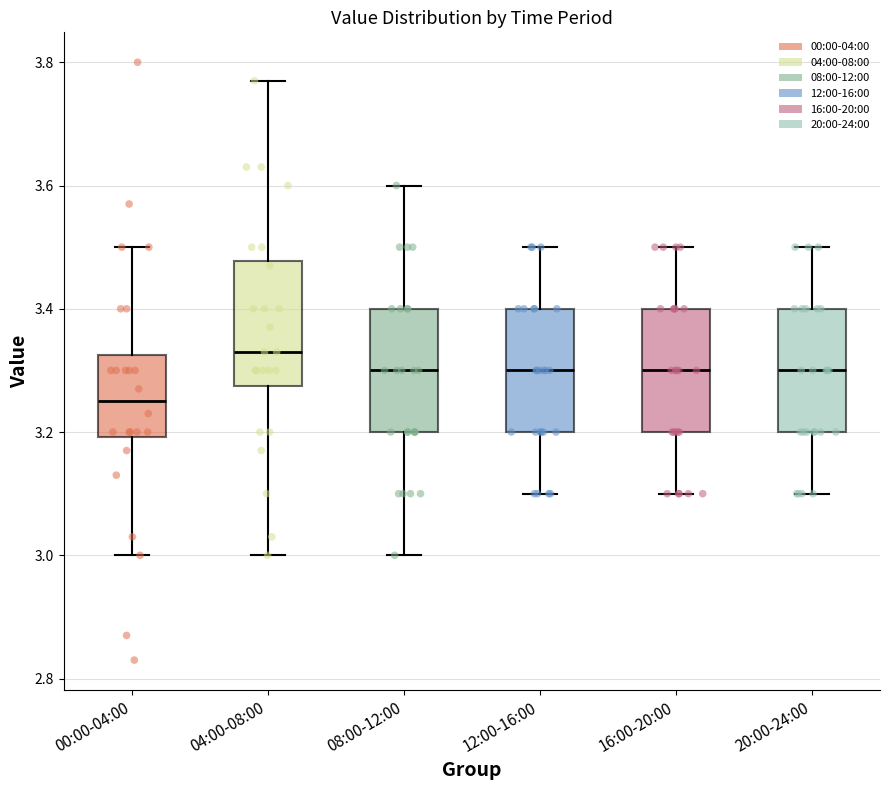

Which box has the highest median line?

04:00-08:00